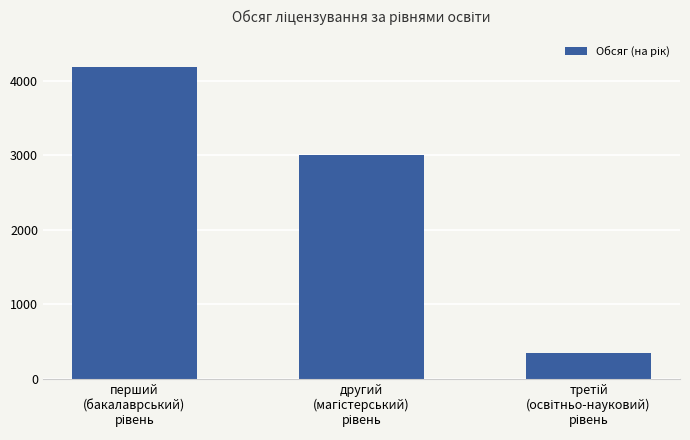

What is the smallest value displayed?

351